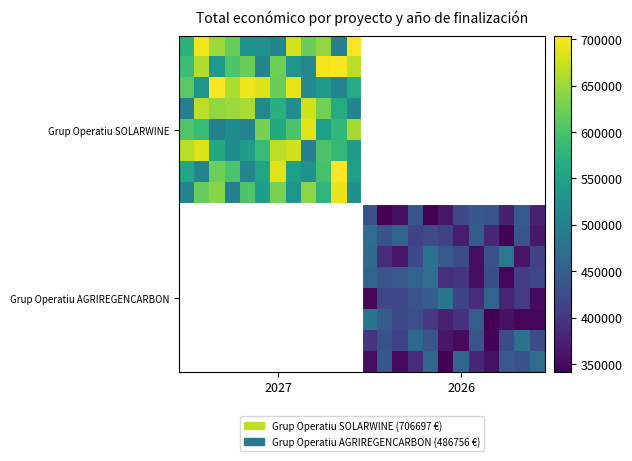

How many values in Grup Operatiu AGRIREGENCARBON are above zero?

12